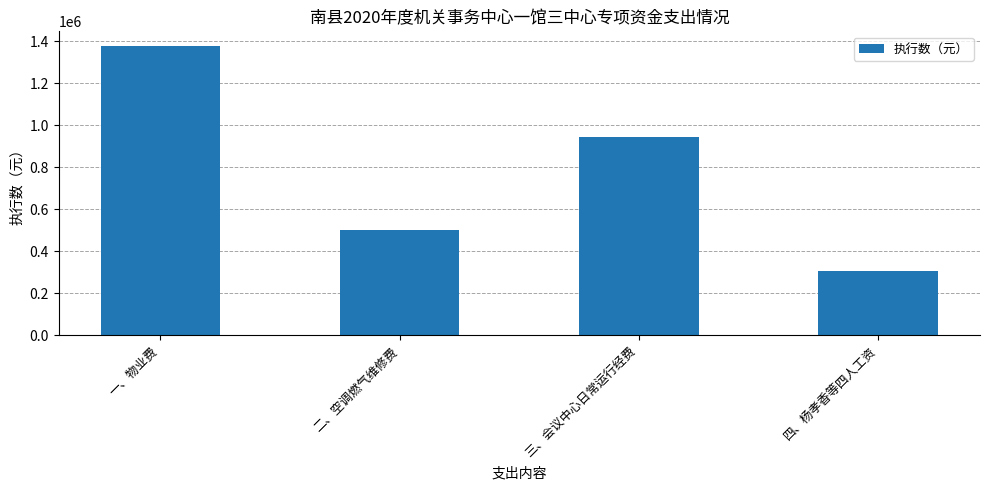

Read the value at 一、物业费.

1378335.0